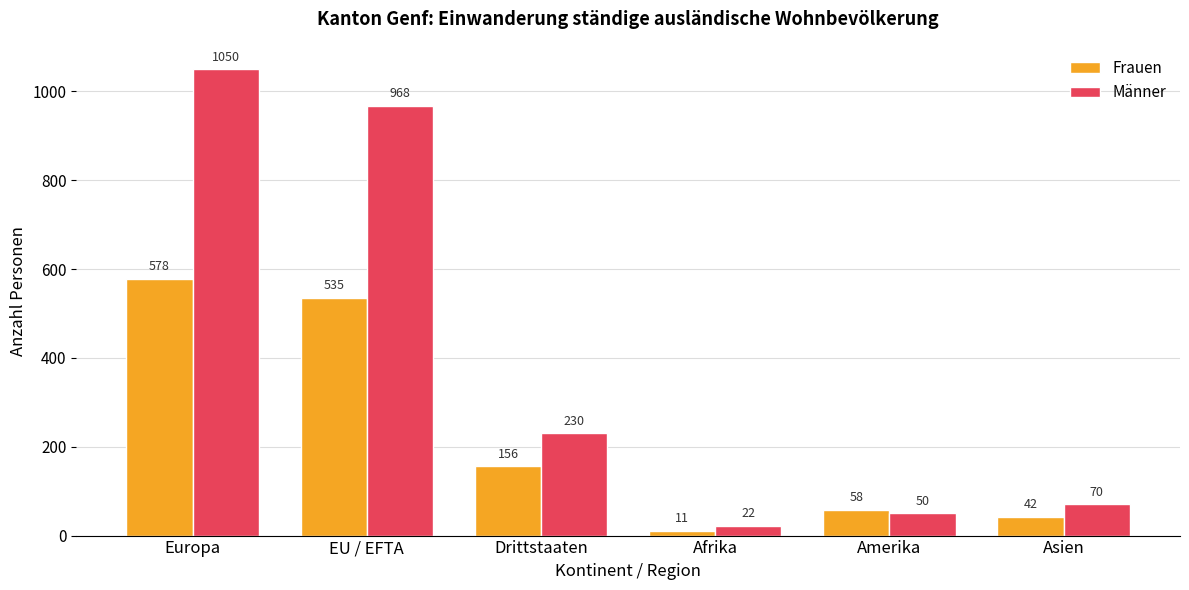

True or false: Männer has a value of 344 at Europa.

False